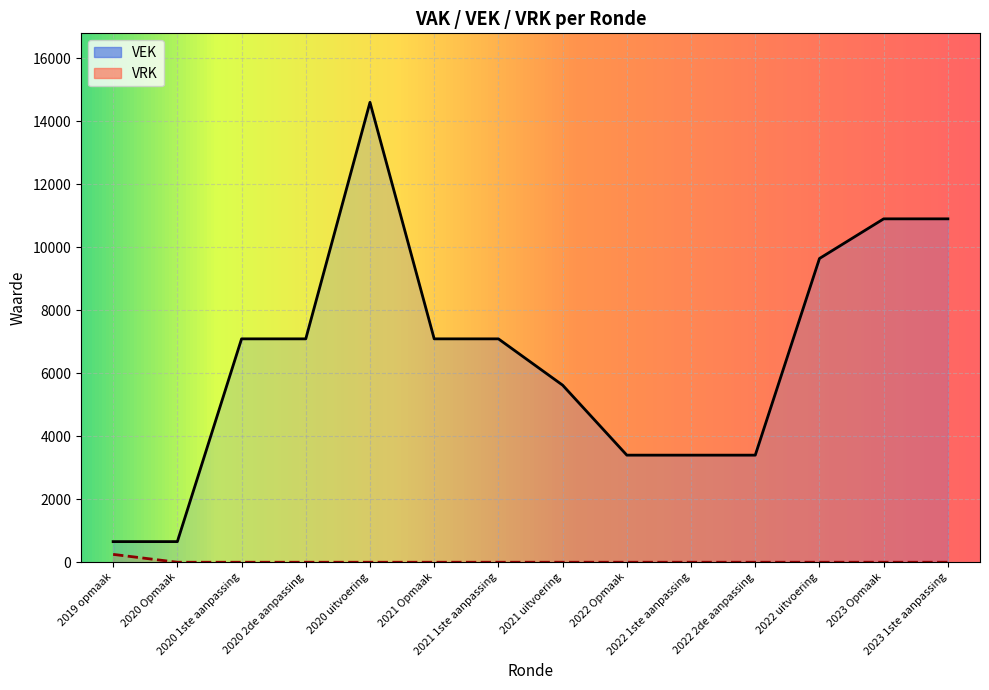

Rank the series by their average value, from lowest to highest.

VRK, VEK